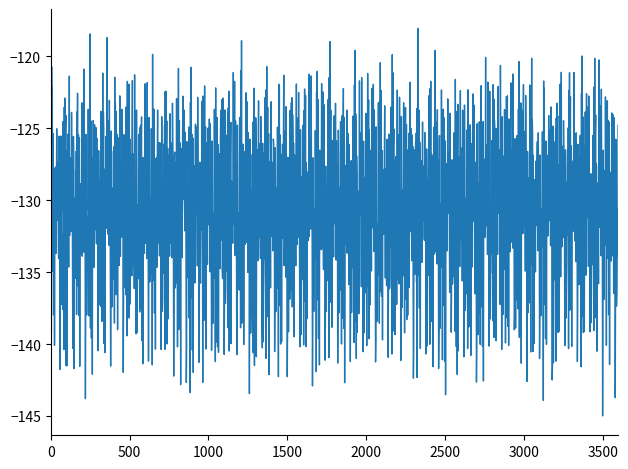

What is the greatest value displayed?

-118.0